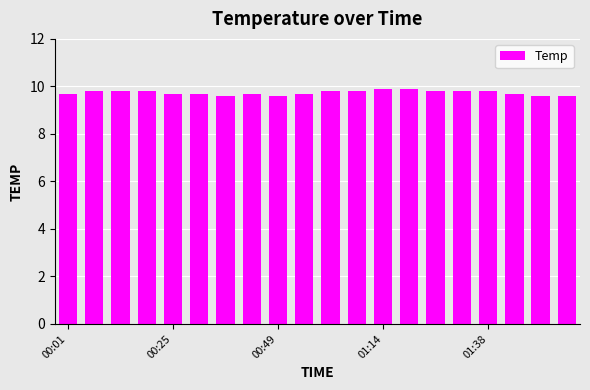

What is the minimum value shown in the chart?

9.6